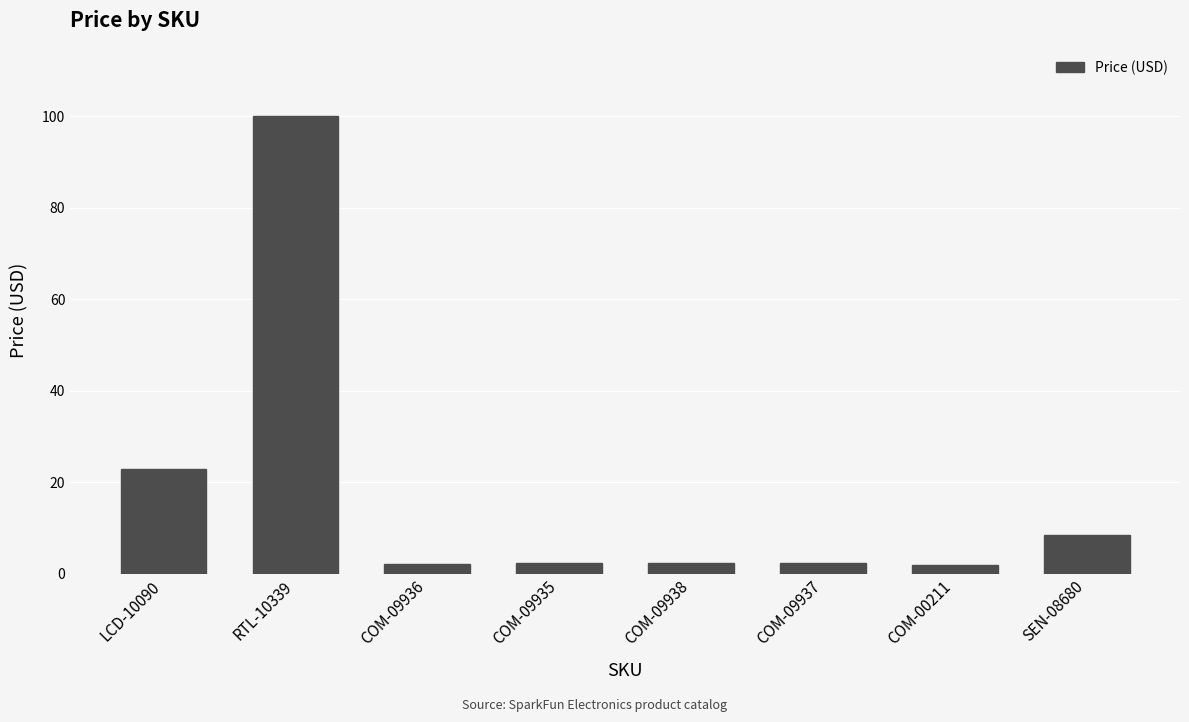

Does the chart contain any negative values?

No